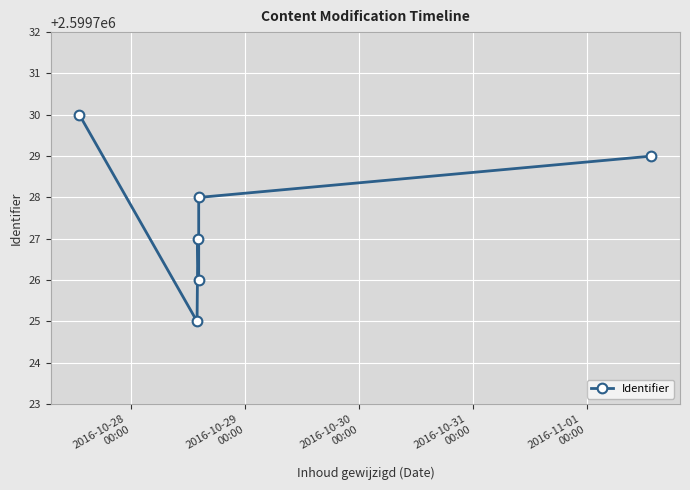

What is the difference between the second highest and second lowest values?

3